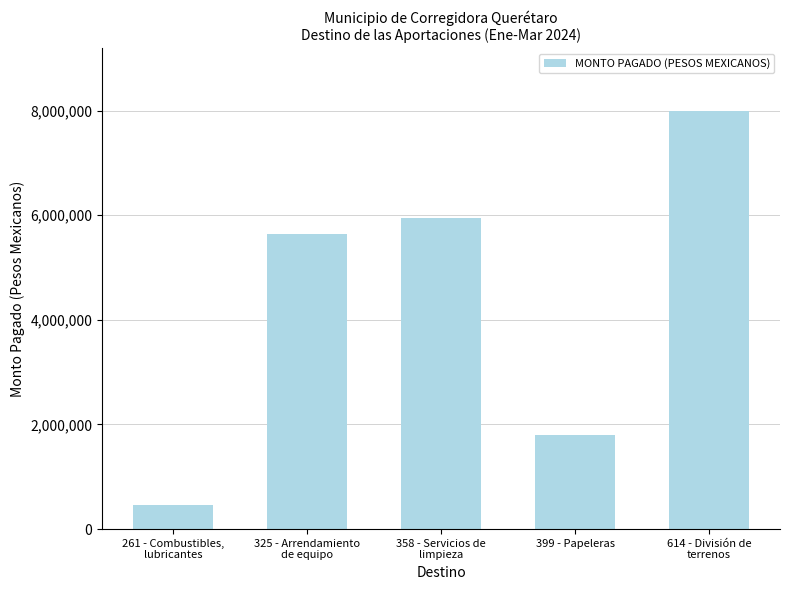

What is the smallest value displayed?

453072.8